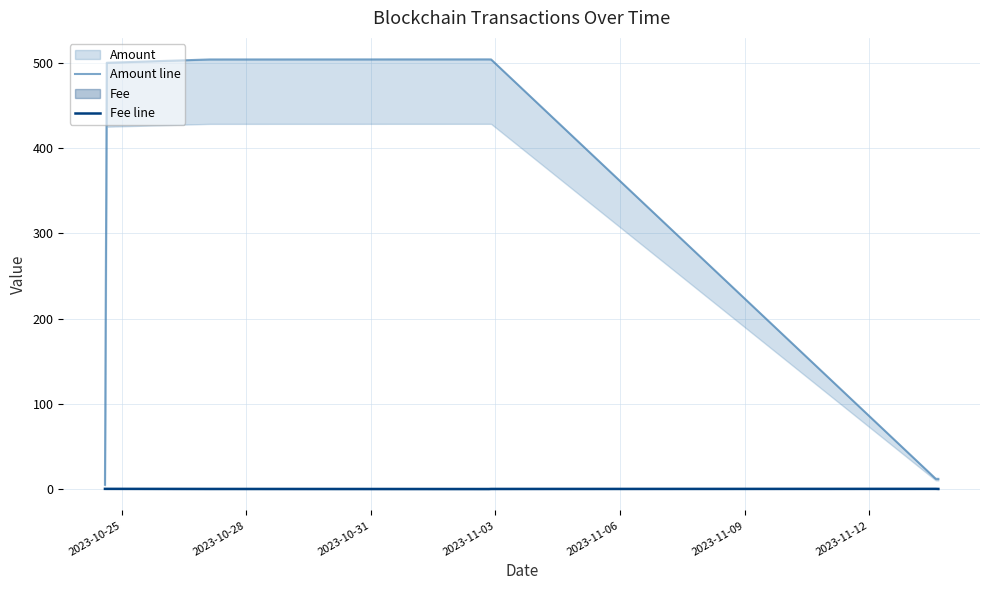

What is the value of the Amount line point at the 5th from the left?

503.9